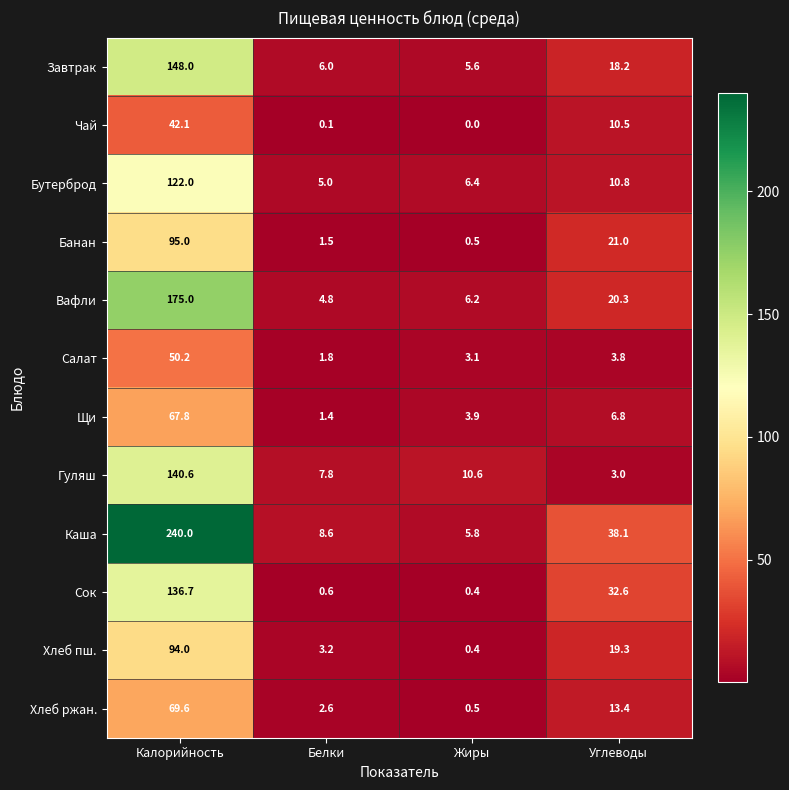

At Углеводы, list the series in order from largest to smallest.

Каша, Сок, Банан, Вафли, Хлеб пш., Завтрак, Хлеб ржан., Бутерброд, Чай, Щи, Салат, Гуляш